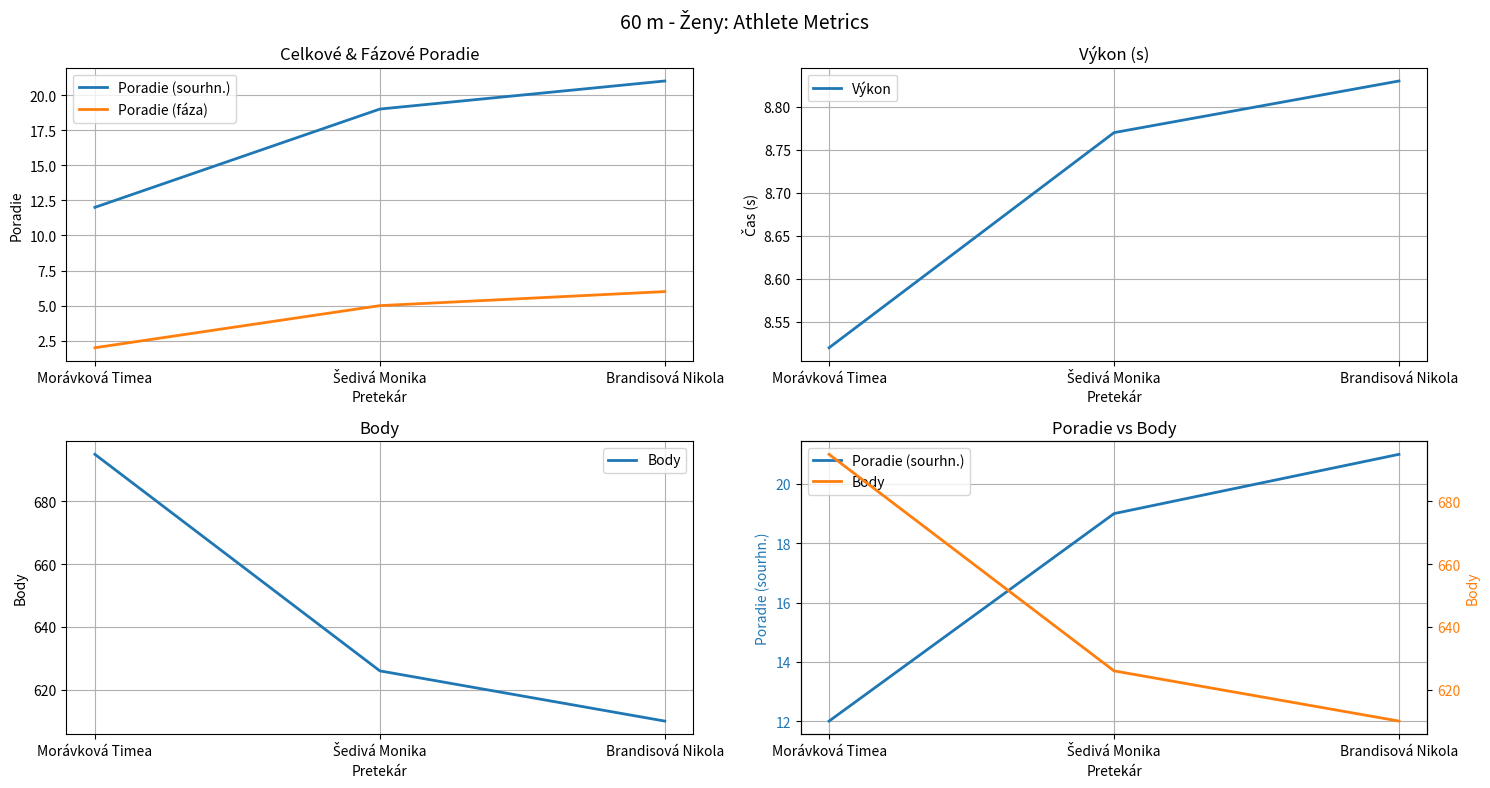

List the series in order of their peak value, highest first.

Body, Poradie (sourhn.), Výkon, Poradie (fáza)